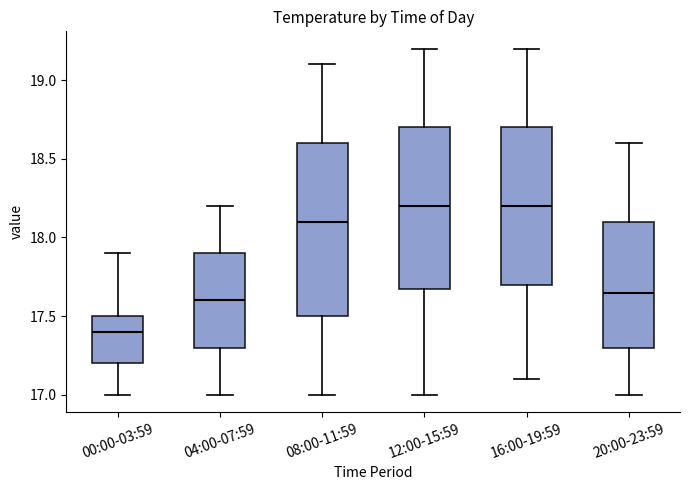

Where does the median line of the box for 12:00-15:59 sit on the y-axis? The values are not printed on the chart, so give them approximately, as read against the axis.

18.20